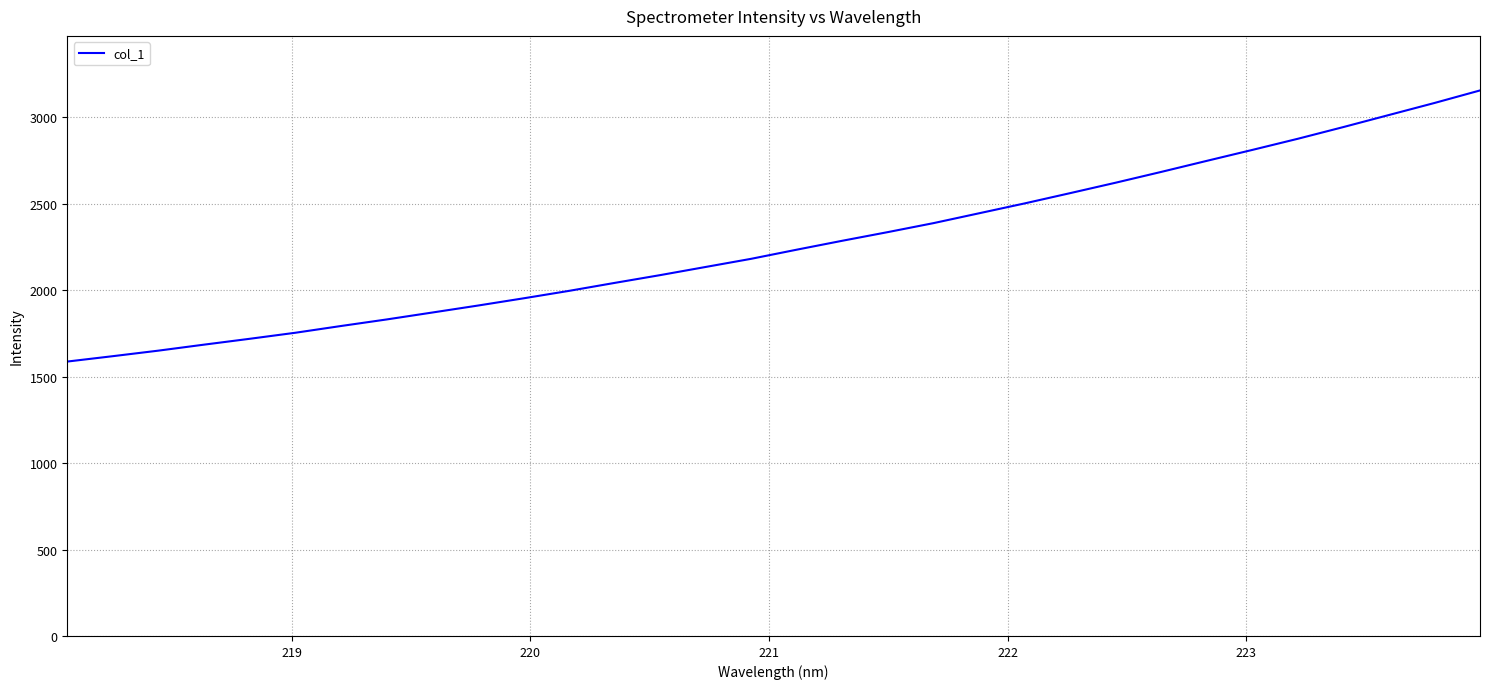

What is the difference between the maximum and minimum values?

1568.3